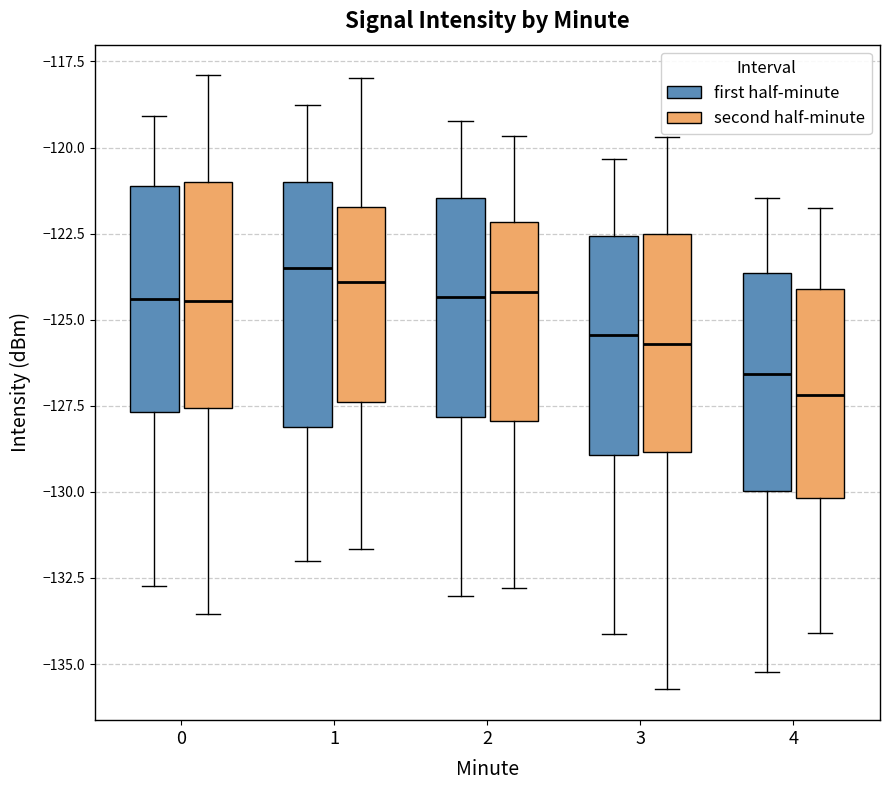

Where is the lower edge of the box for 2 (second half-minute) on the y-axis? The values are not printed on the chart, so give them approximately, as read against the axis.

-128.0